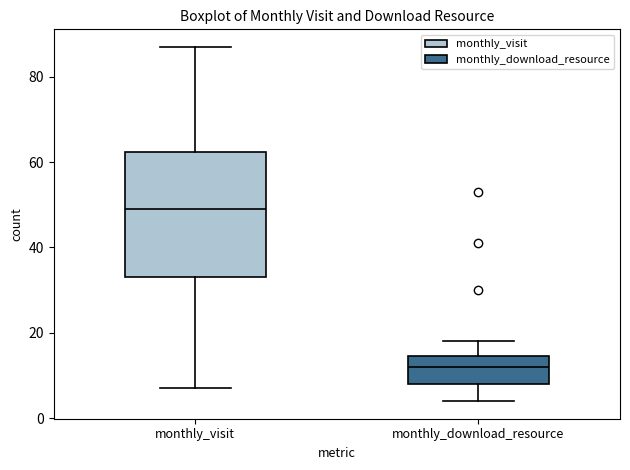

Which box is the tallest, from its lower edge to its upper edge?

monthly_visit